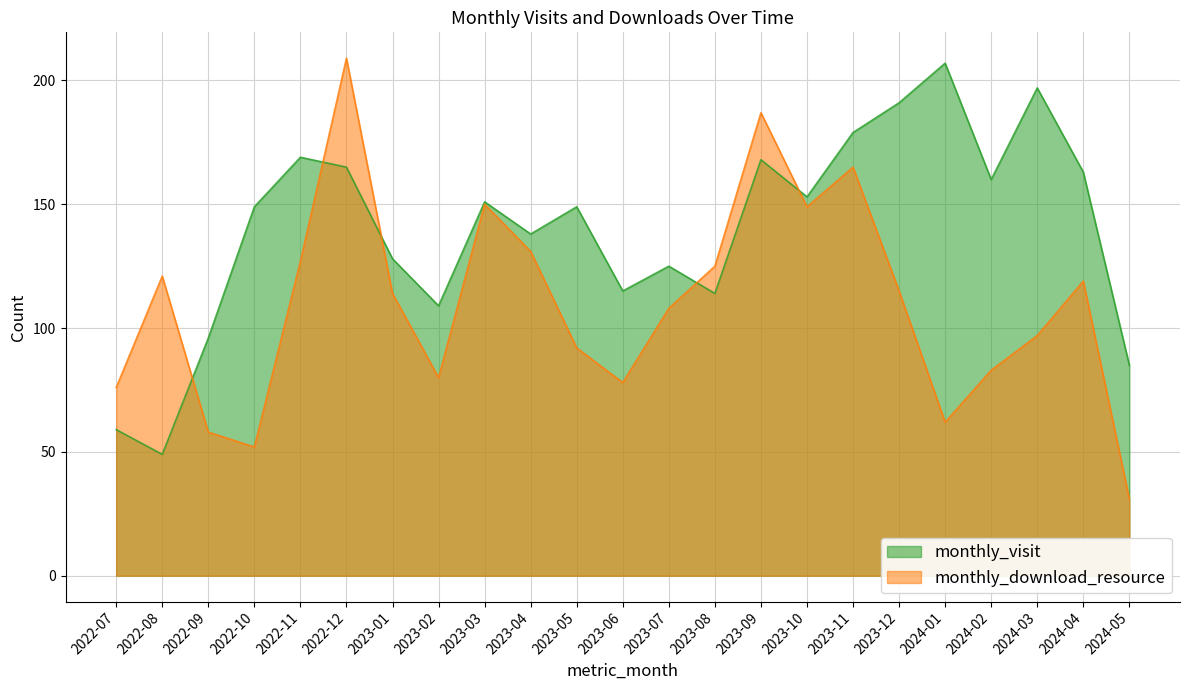

What is the maximum value for monthly_visit?

207